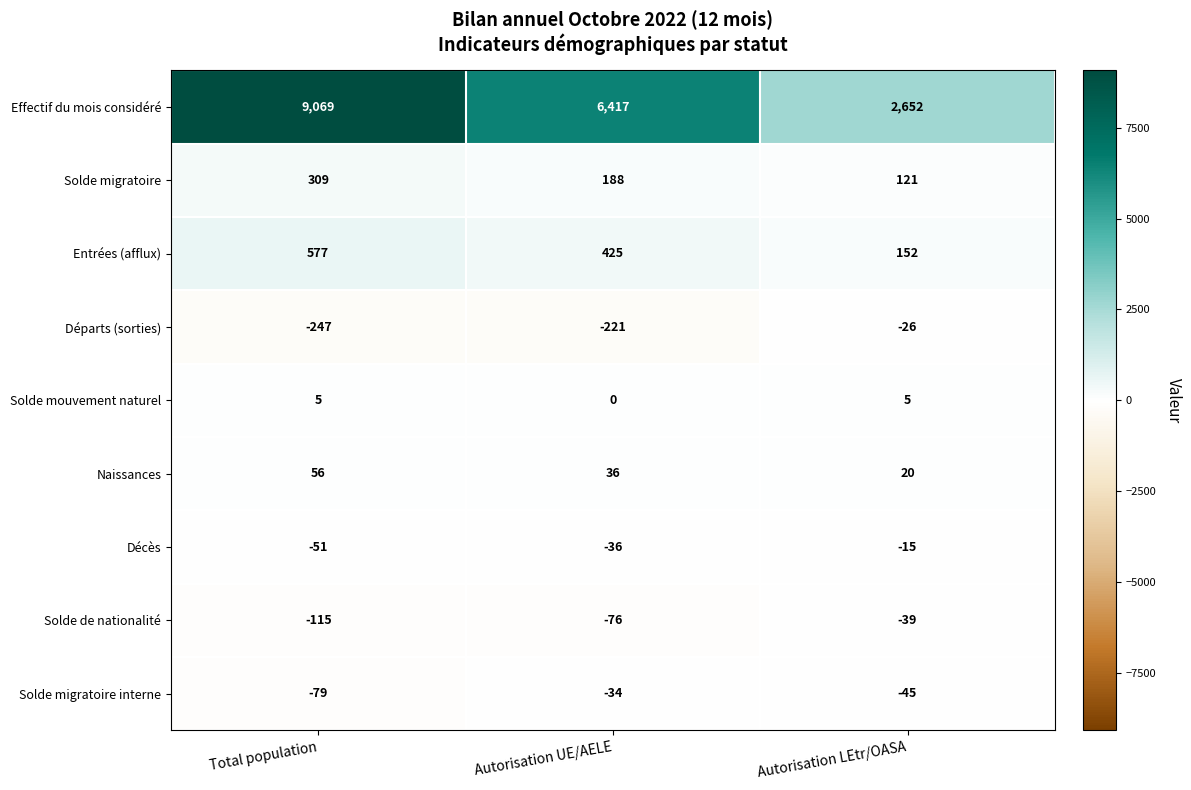

Between Total population and Autorisation LEtr/OASA, which series saw the biggest shift?

Effectif du mois considéré